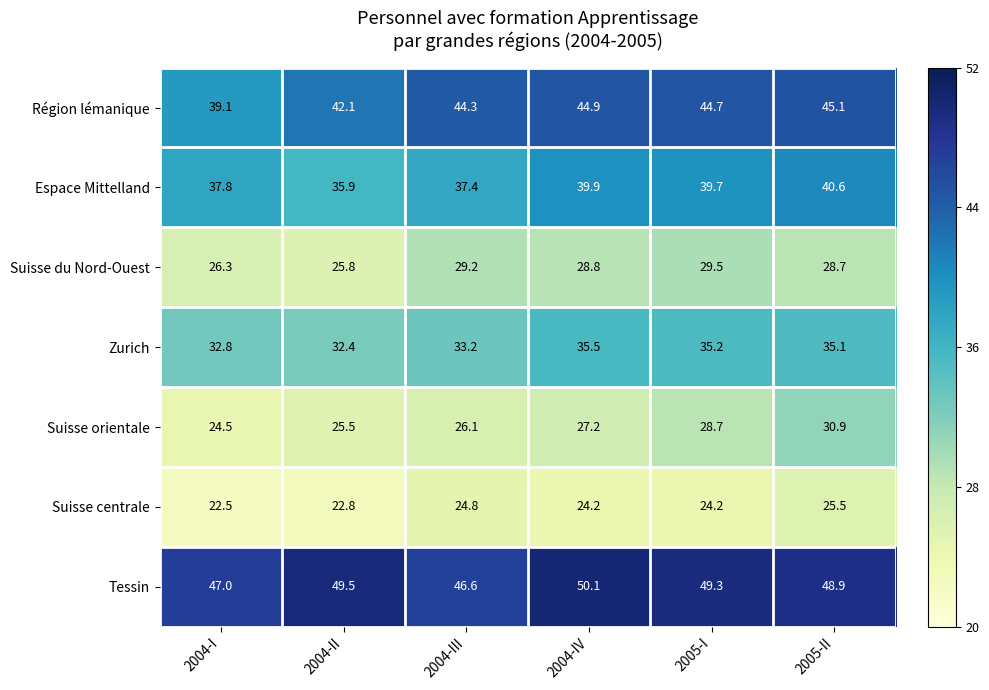

Read the Suisse du Nord-Ouest value at 2004-IV.

28.8